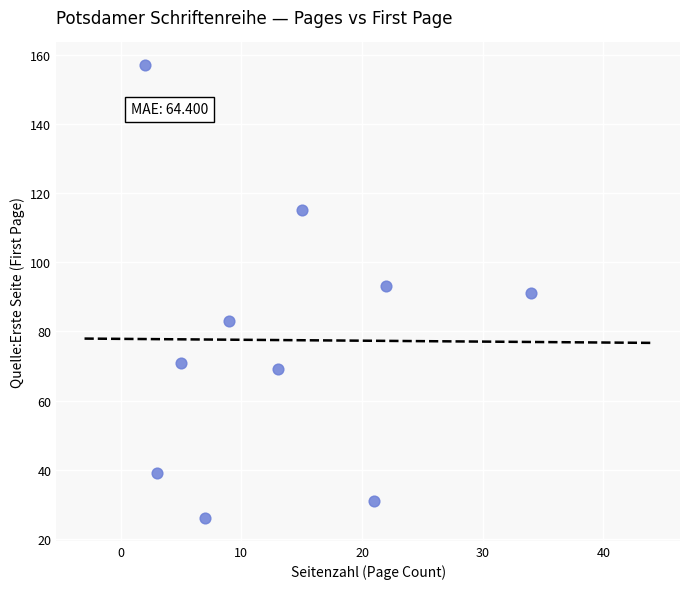

What is the range of X values (max minus min)?

32